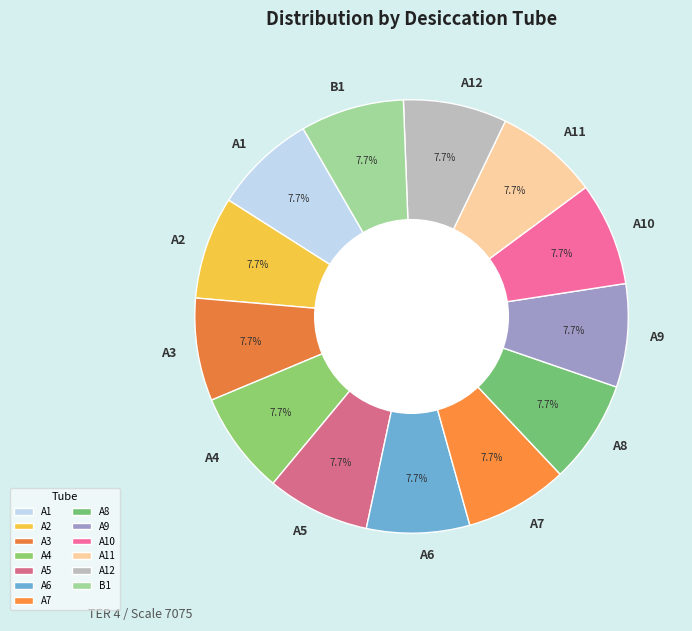

Combined, do A5 and A12 account for over 50%?

No